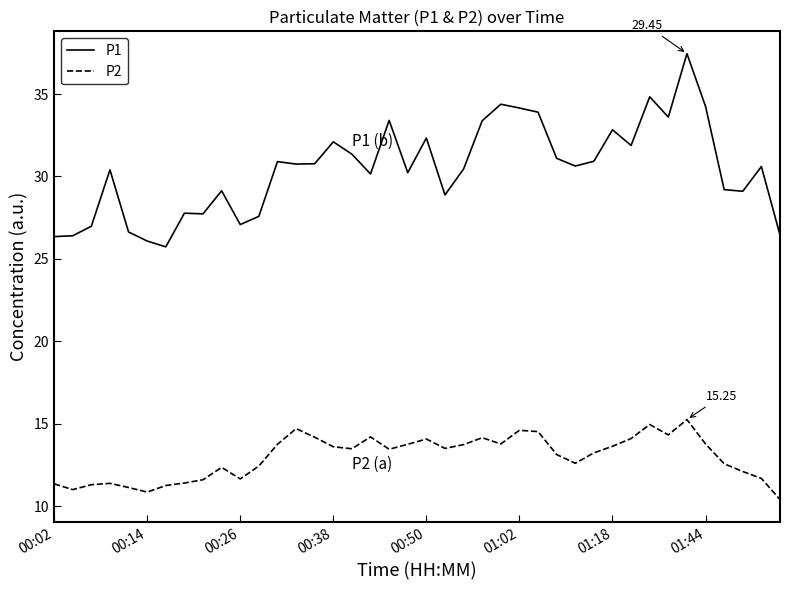

Which series has the widest spread of values?

P1